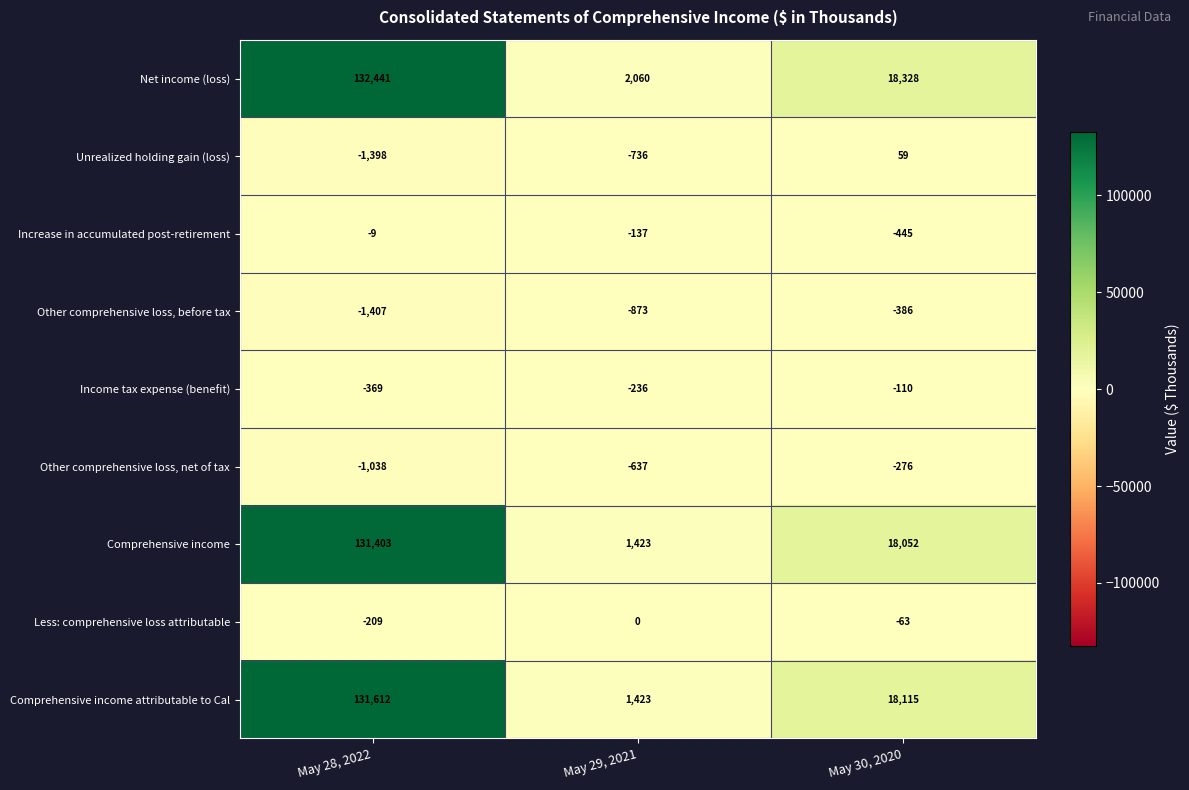

What is the difference between the highest and lowest values at May 29, 2021?

2933